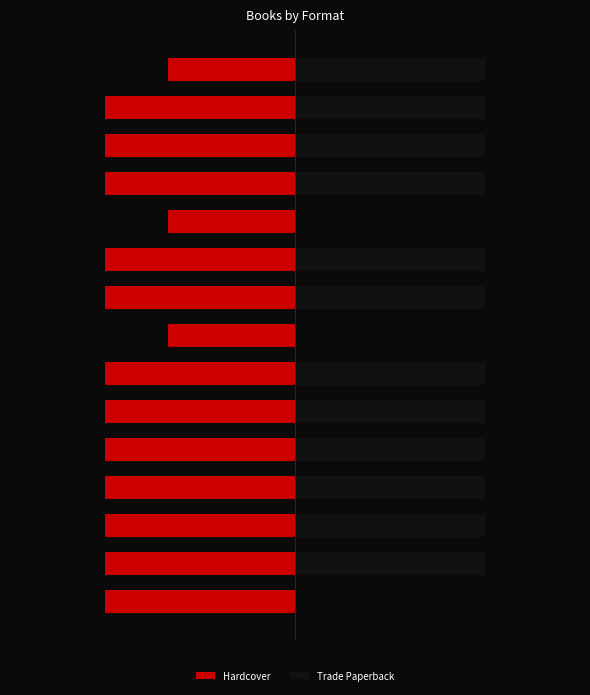

The Trade Paperback series shows -1 at 0. True or false?

False